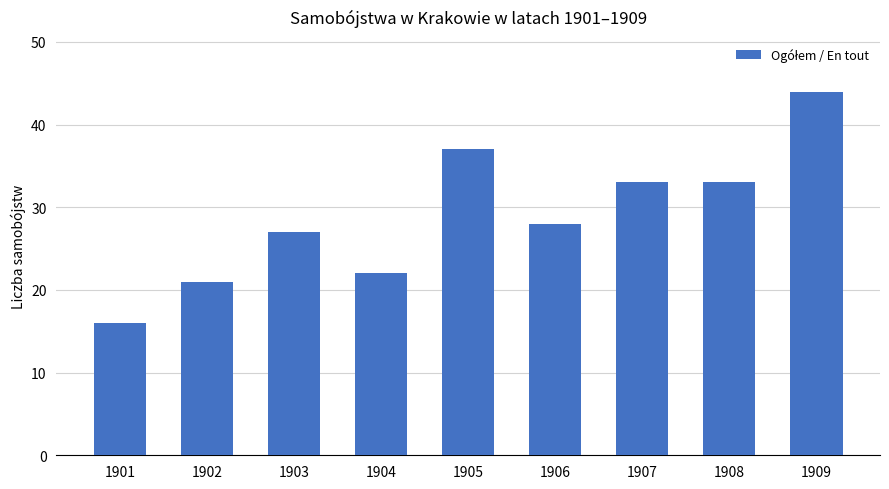

Reading left to right, list all the values displayed in this chart.

16	21	27	22	37	28	33	33	44